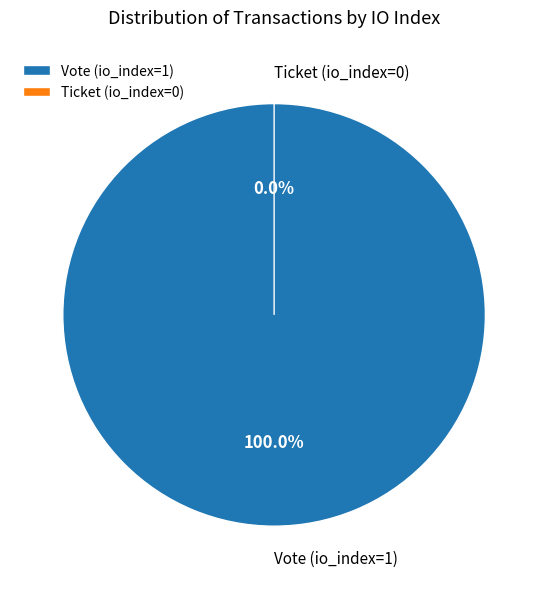

What percentage is the Vote (io_index=1) slice, to the nearest percent?

100%